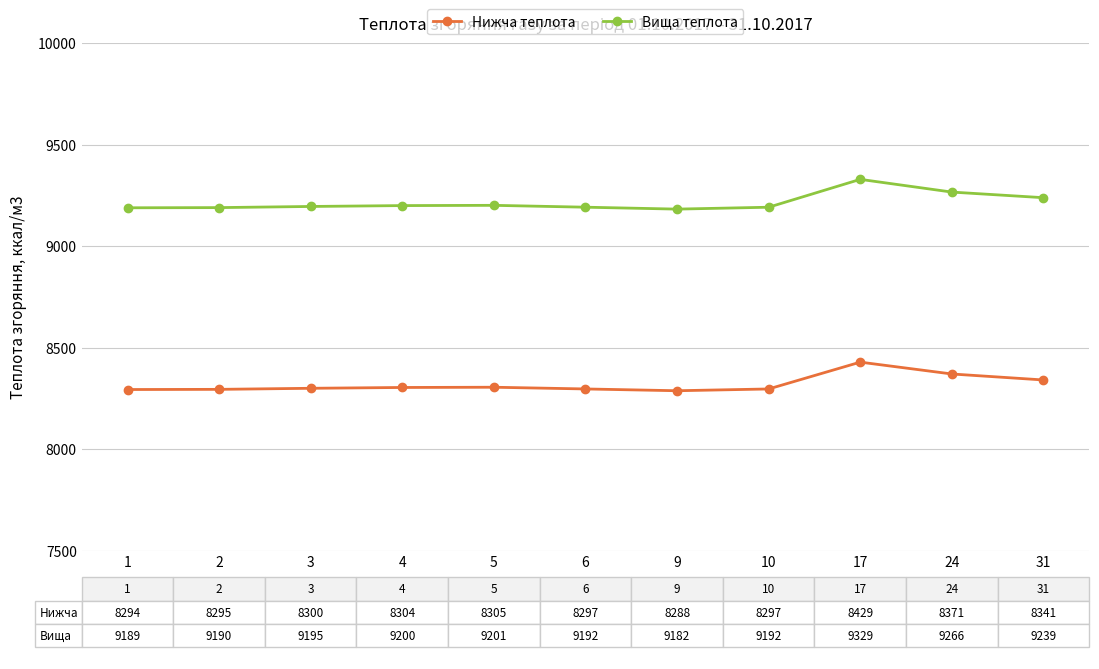

At which category is the sum across all series the highest?

17